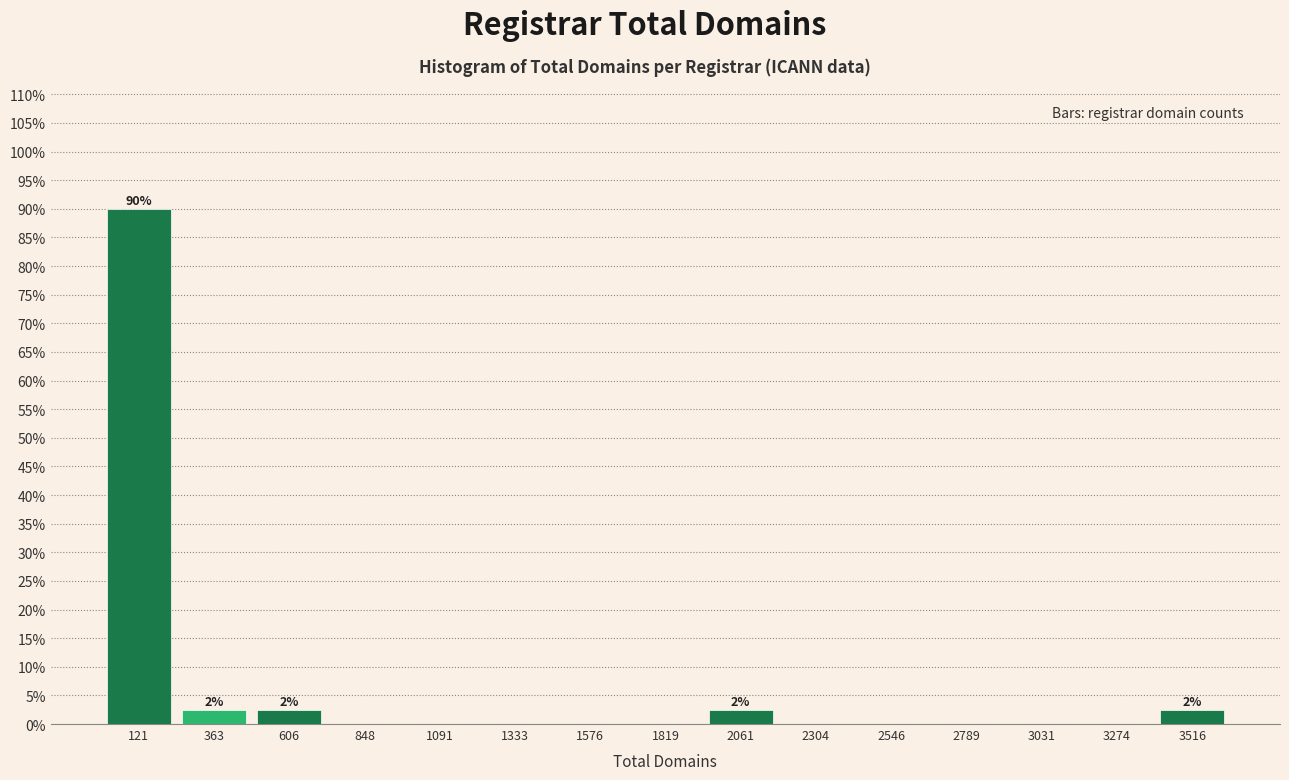

Which range on the x-axis has the tallest bar?

0 to 250